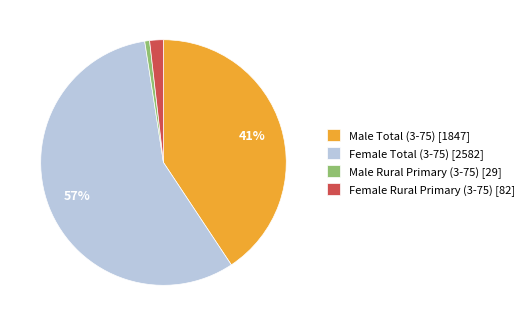

Rank the categories by value from lowest to highest.

Male Rural Primary (3-75), Female Rural Primary (3-75), Male Total (3-75), Female Total (3-75)